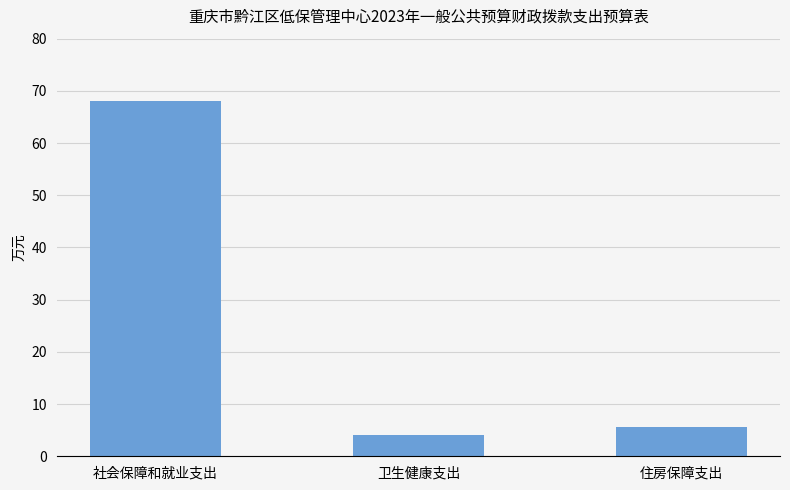

What position from the right is 卫生健康支出?

2